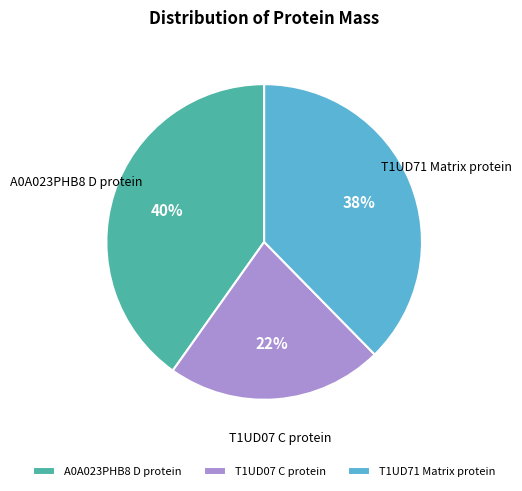

What percentage is the T1UD71 Matrix protein slice, to the nearest percent?

38%